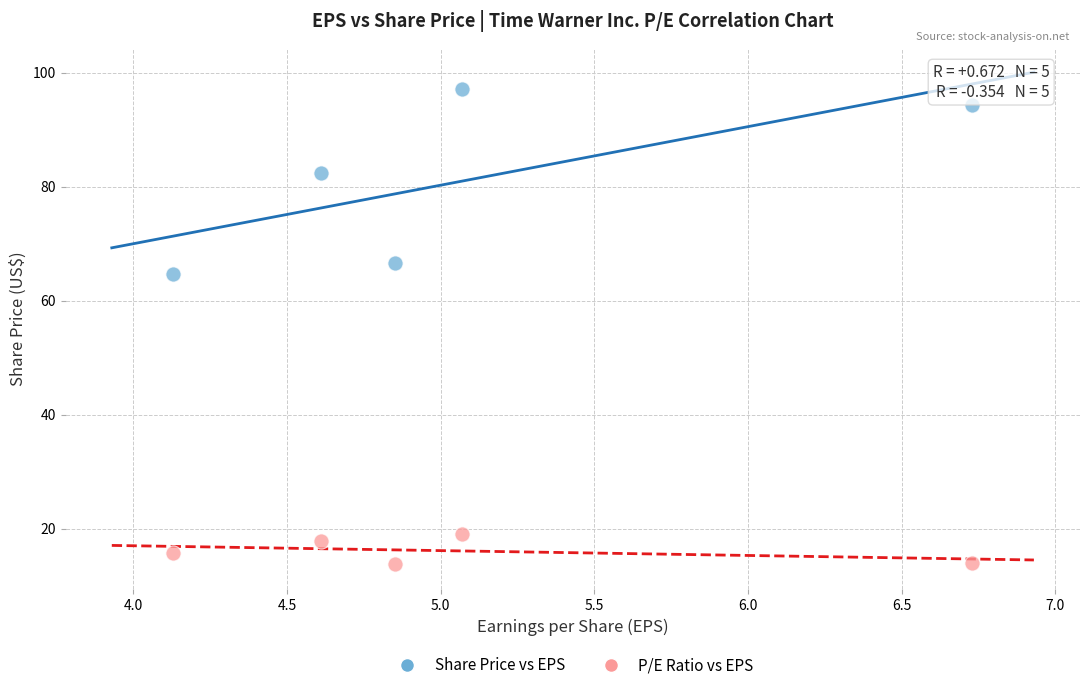

What are all the series names shown in the legend?

Share Price vs EPS, P/E Ratio vs EPS